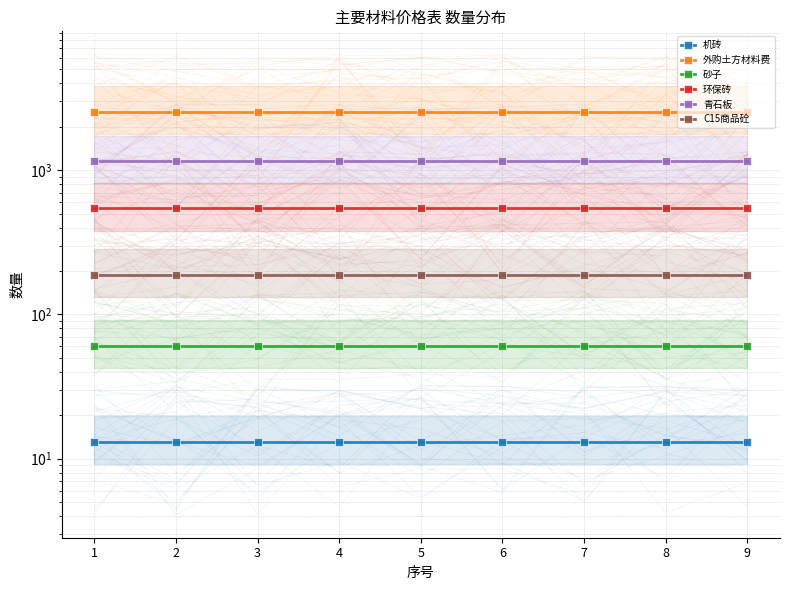

Which series changed the most between 5 and 6?

机砖